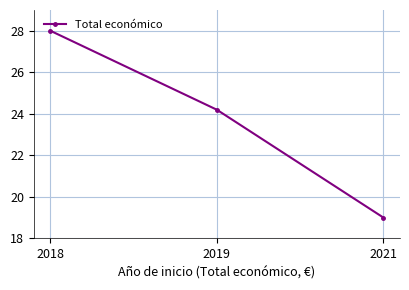

What is the average value?

23.7